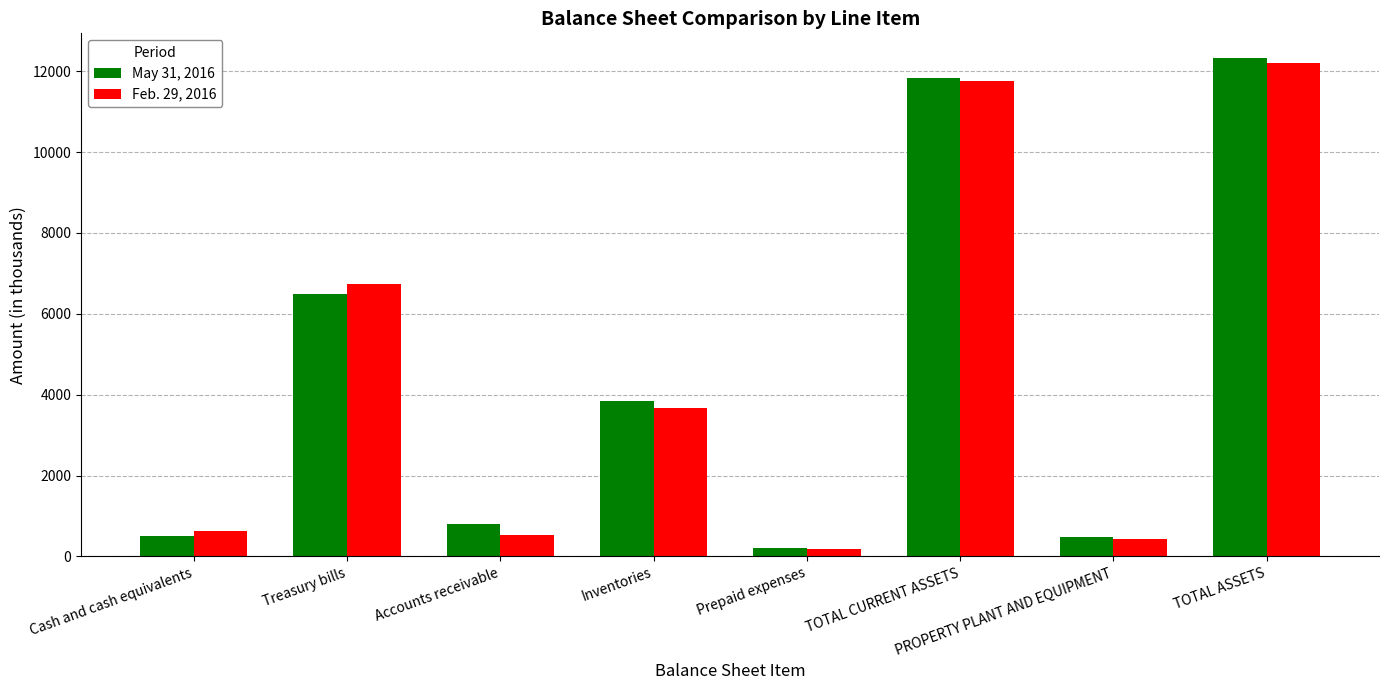

Is the value of May 31, 2016 at Prepaid expenses greater than the value of Feb. 29, 2016 at TOTAL CURRENT ASSETS?

No